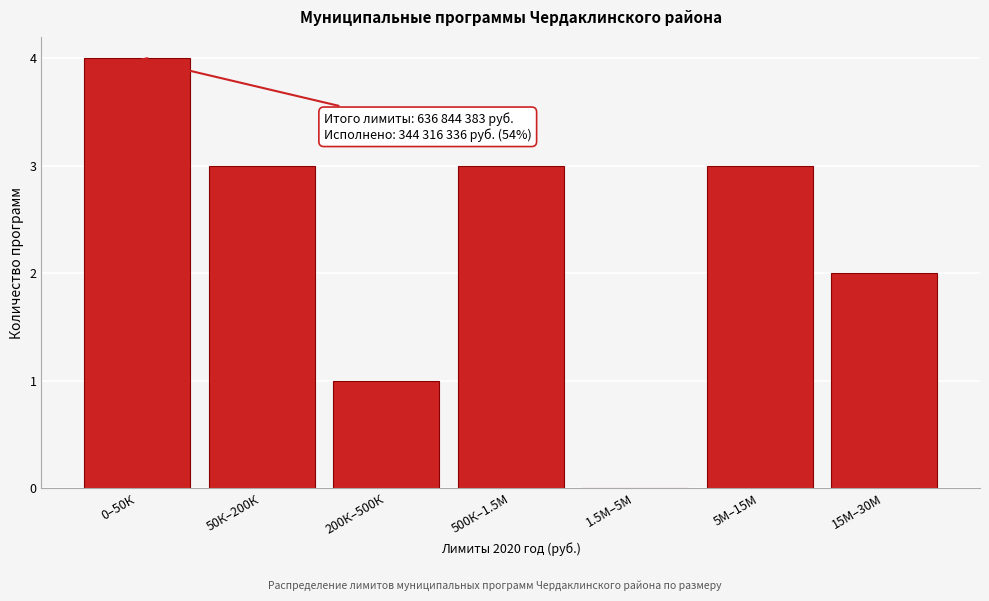

Reading left to right, list all the values displayed in this chart.

0–50К=4	50К–200К=3	200К–500К=1	500К–1.5М=3	1.5М–5М=0	5М–15М=3	15М–30М=2